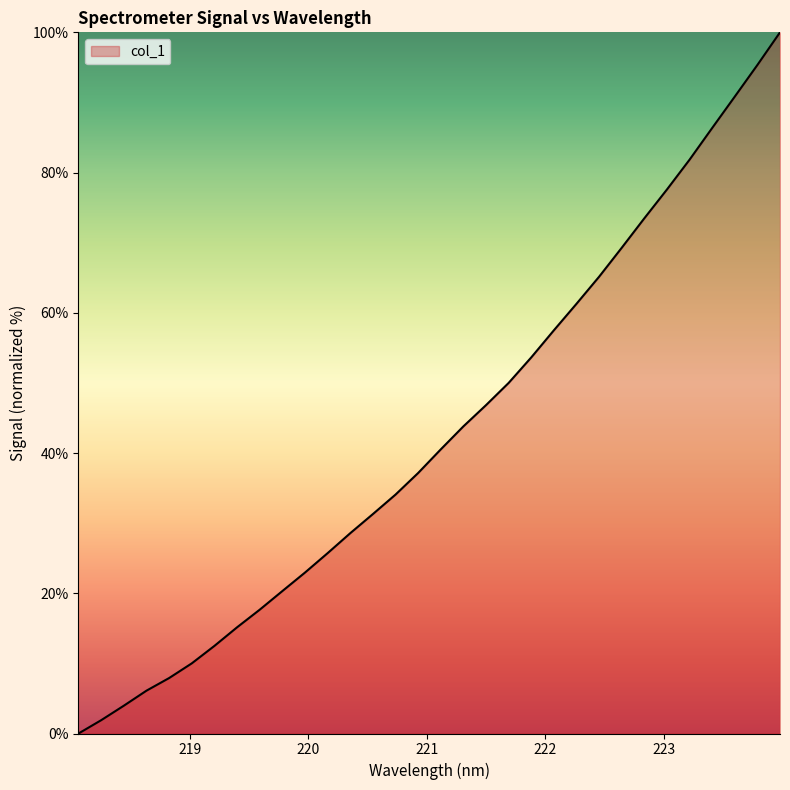

What is the maximum value shown in the chart?

100.0